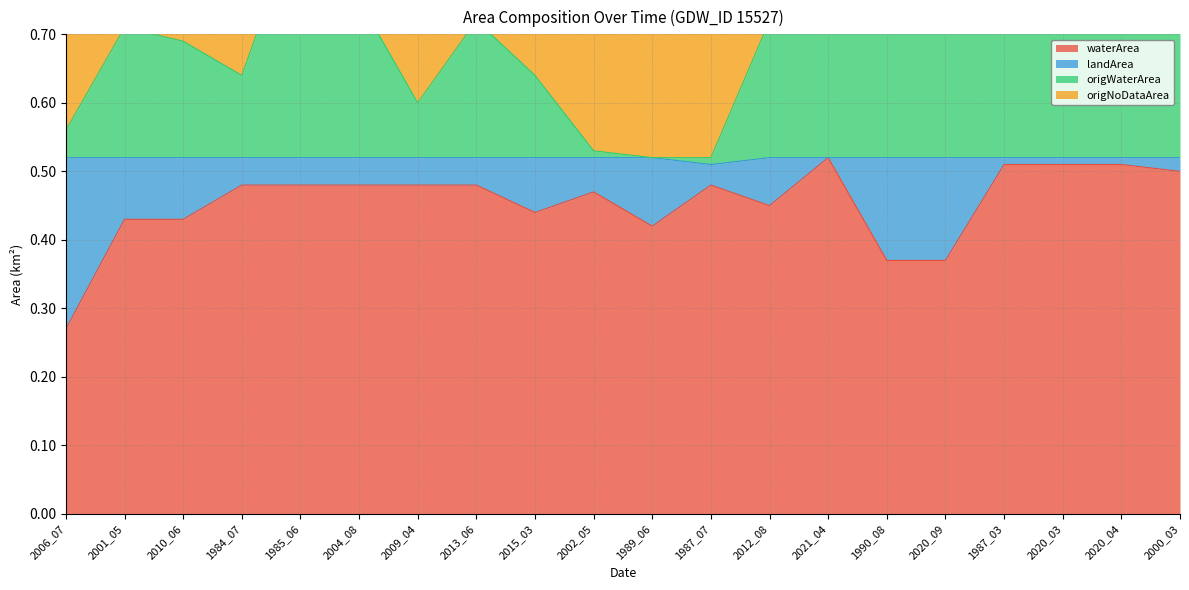

Is it true that waterArea equals 0.6 at 1990_08?

False